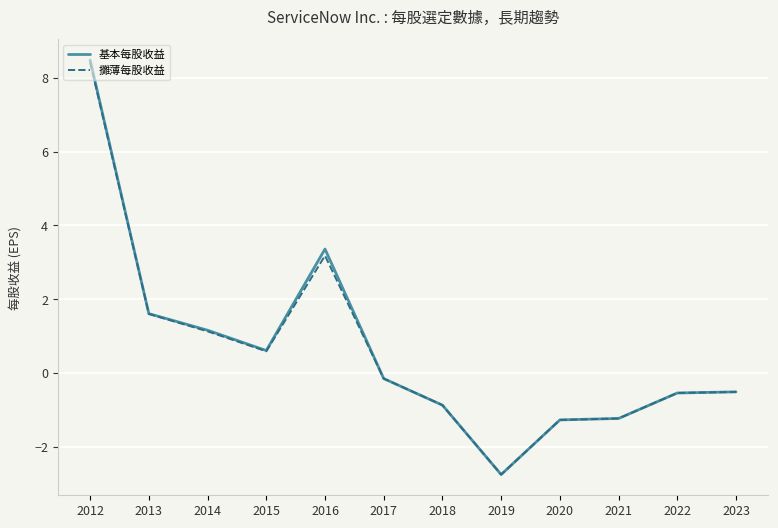

How many negative values does the 基本每股收益 series have?

7